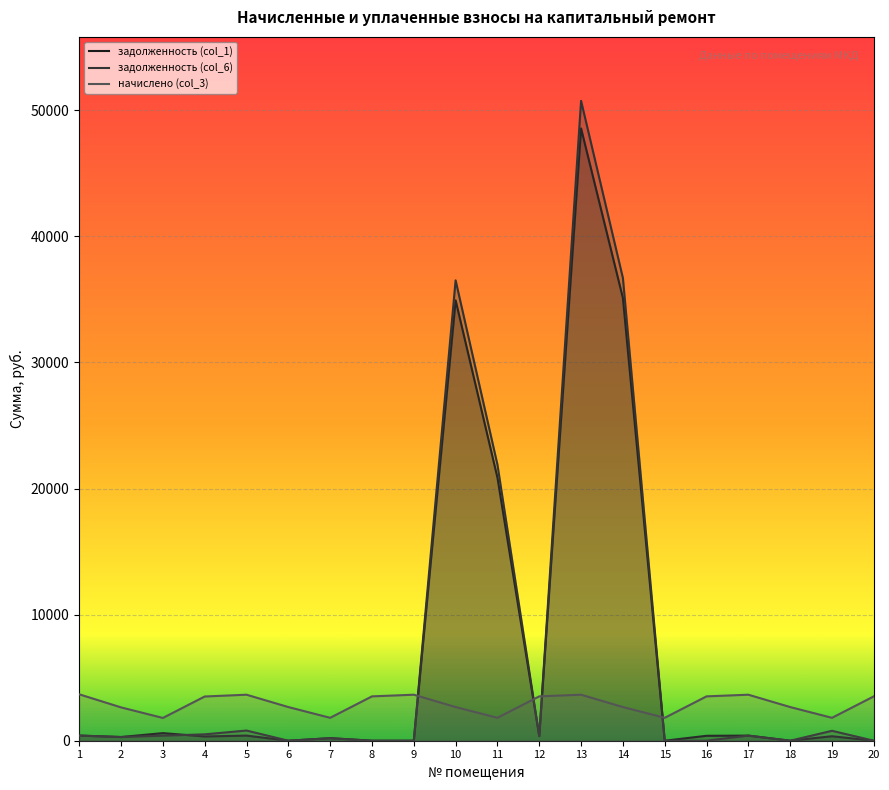

How many distinct data groups are displayed?

3